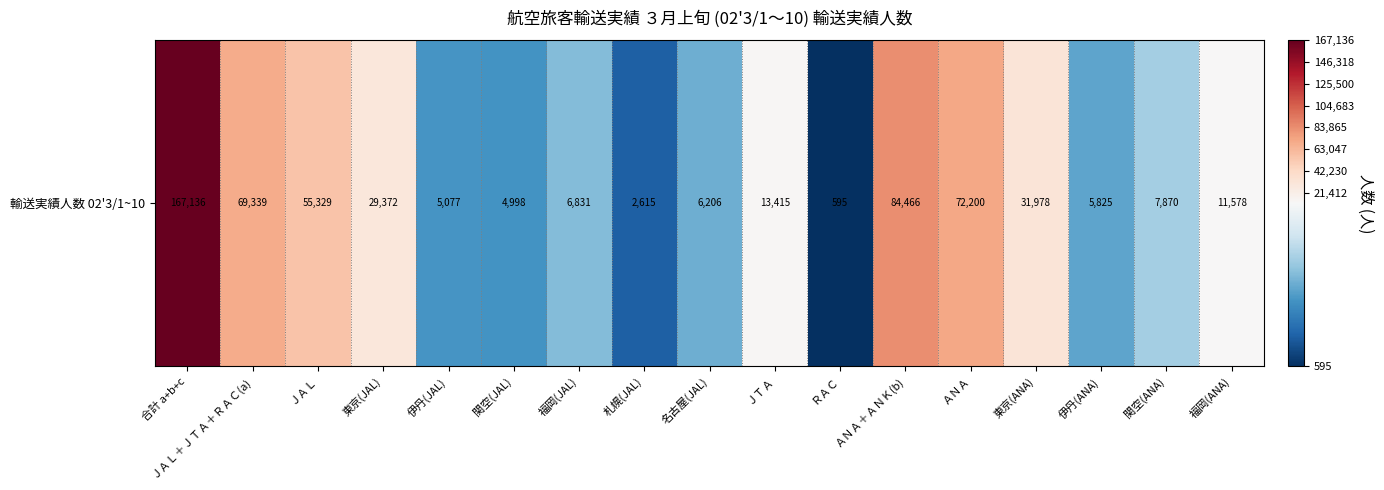

What is the change in value from ＡＮＡ＋ＡＮＫ(b) to 福岡(ANA)?

-72888